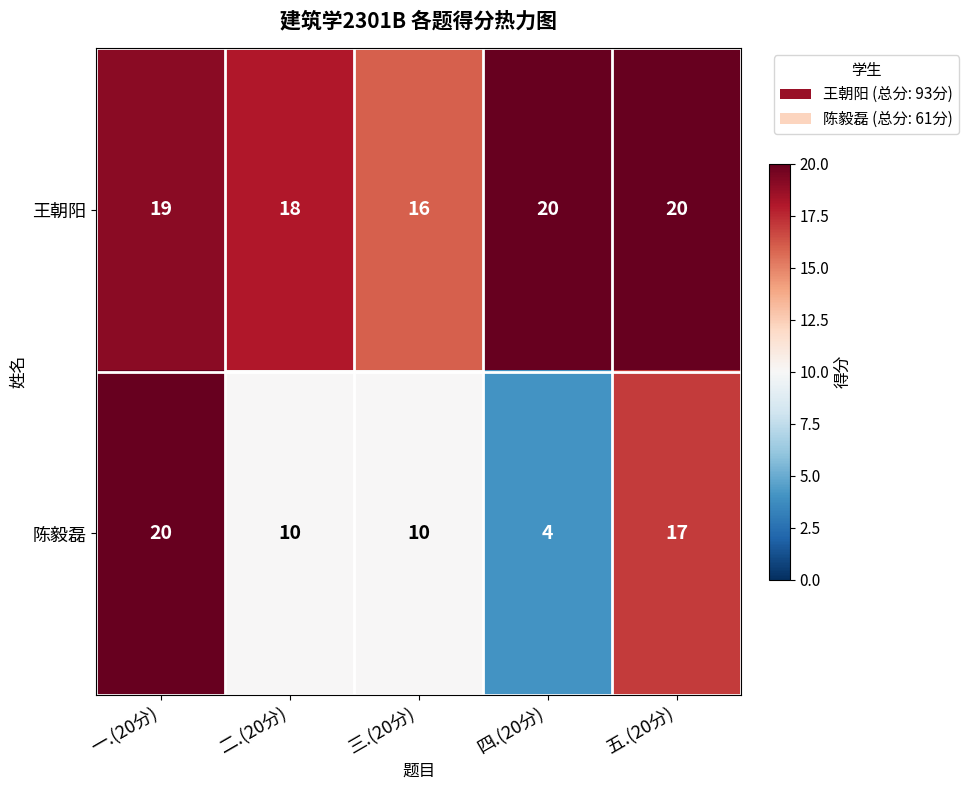

At which label does 陈毅磊 reach its peak?

一.(20分)